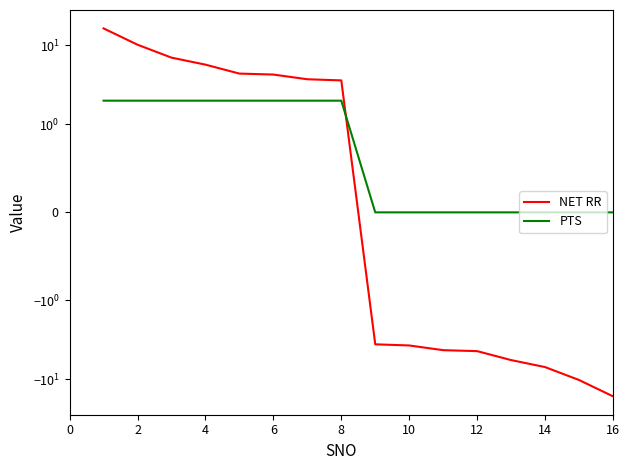

How many PTS values are between 0 and 2?

16